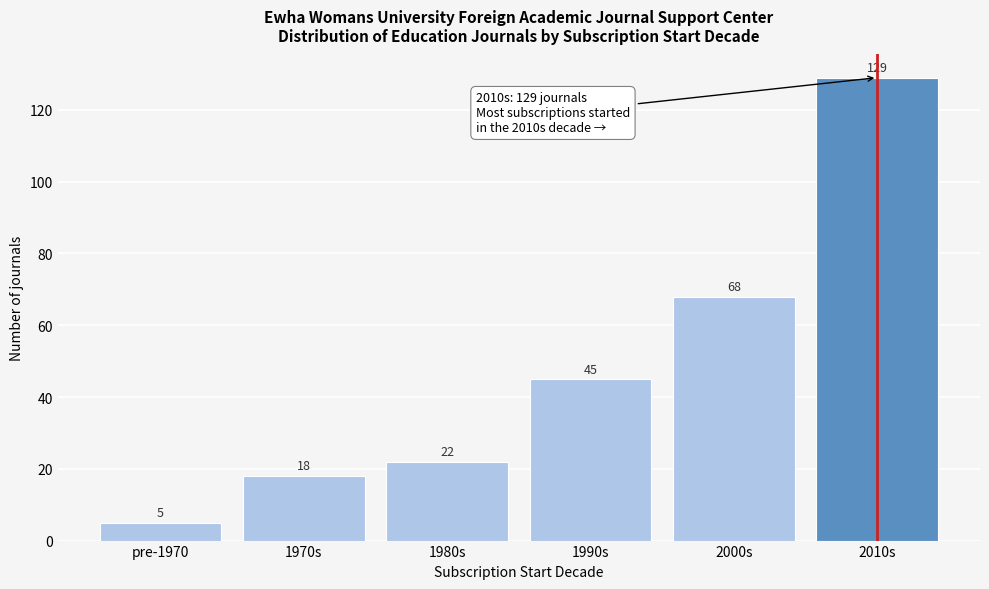

Reading right to left, list all the values displayed in this chart.

129	68	45	22	18	5